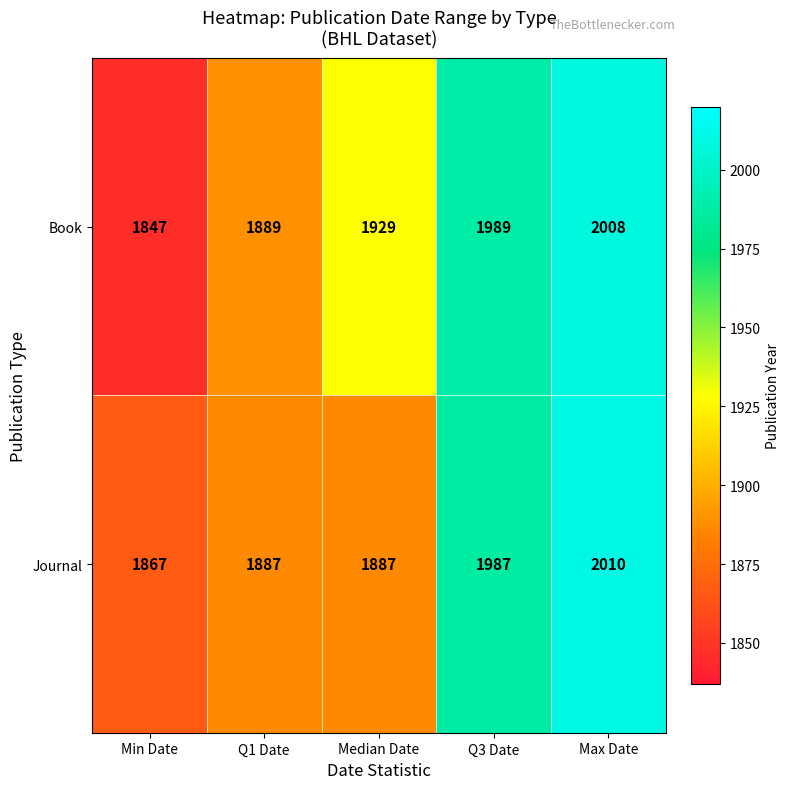

The value of Book at Q1 Date is 558. True or false?

False